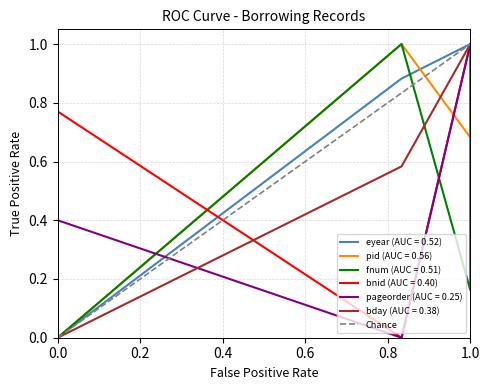

The chart shows a value of 0 at 1.0. True or false?

False